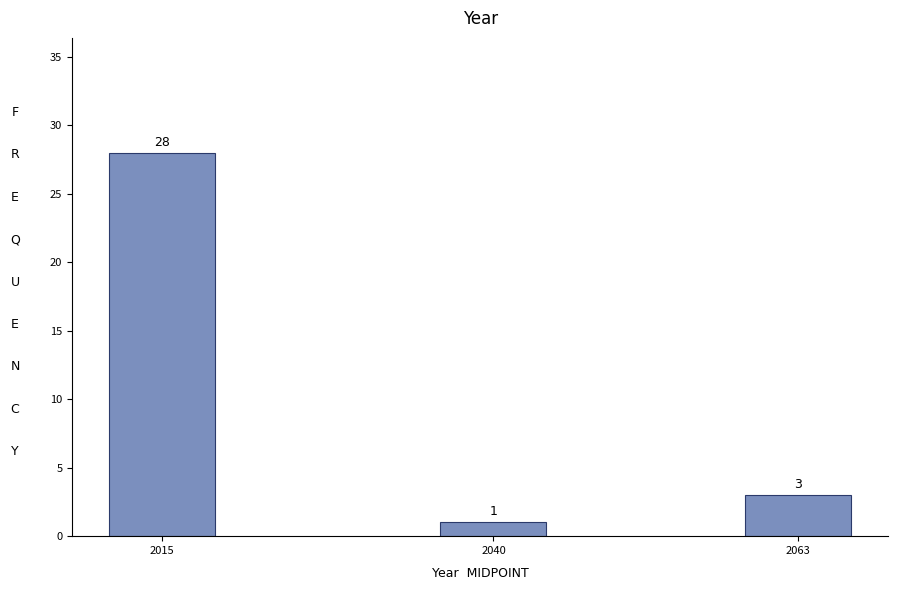

Reading right to left, what are all the values shown in this chart?

3	1	28